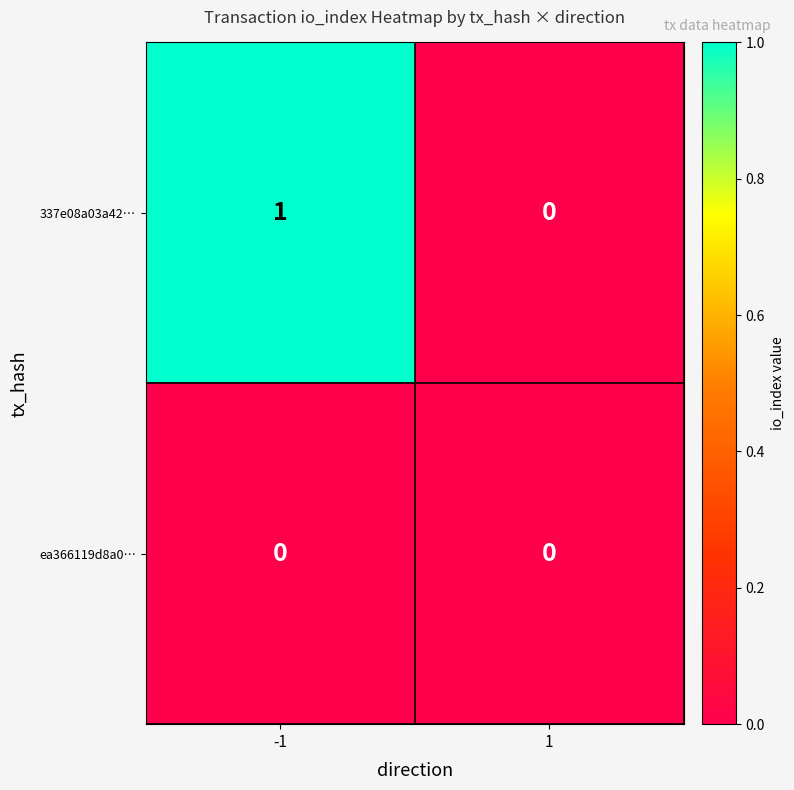

Rank the series by their average value, from lowest to highest.

ea366119d8a0…, 337e08a03a42…